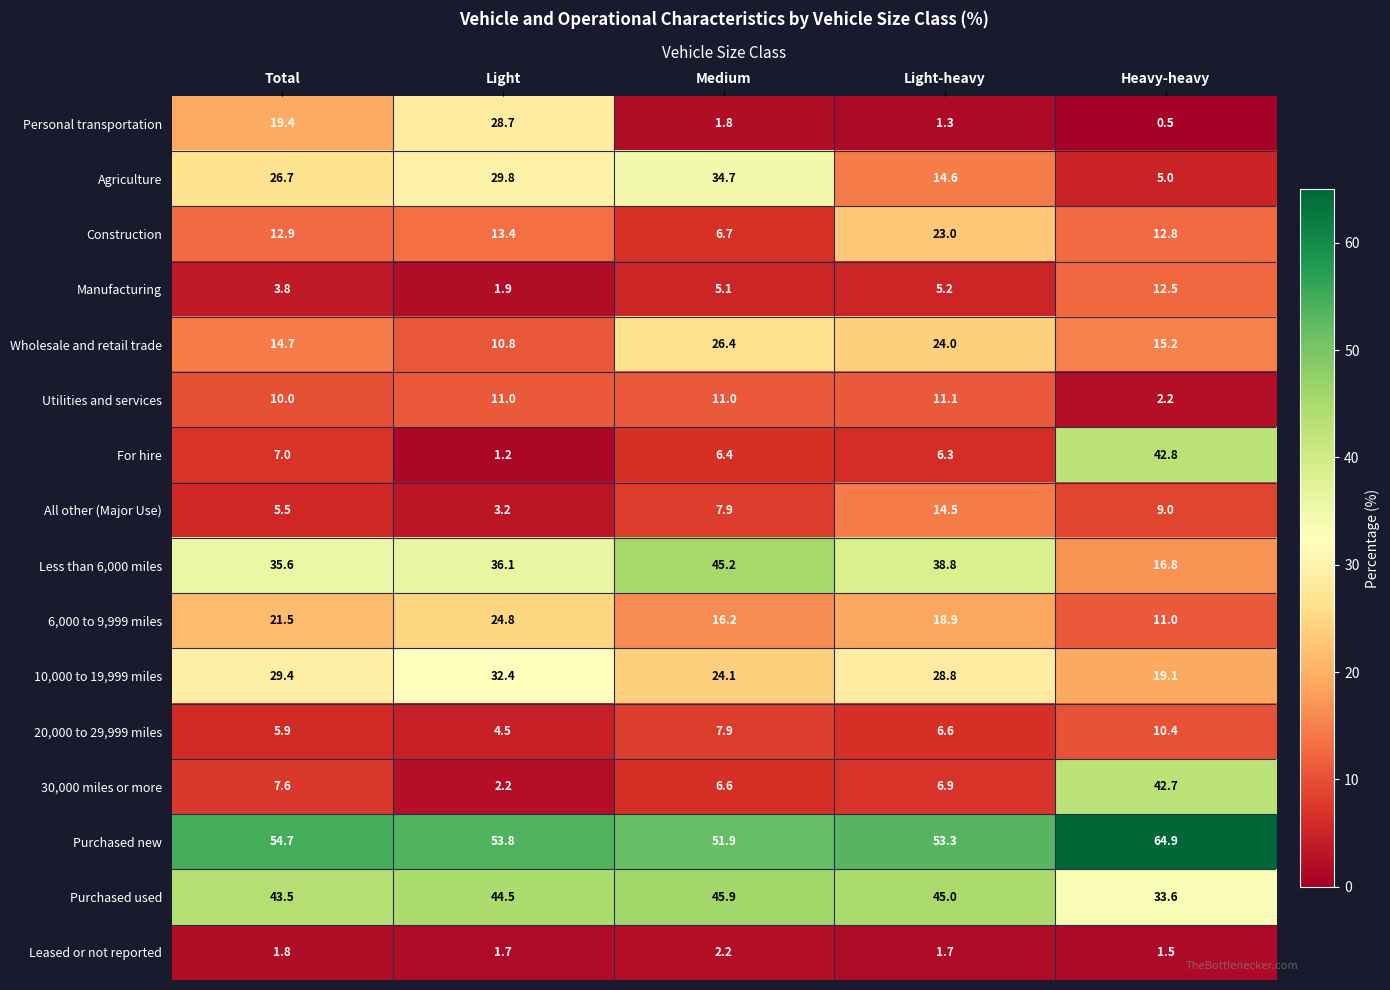

Between Light and Light-heavy, which series saw the biggest shift?

Personal transportation